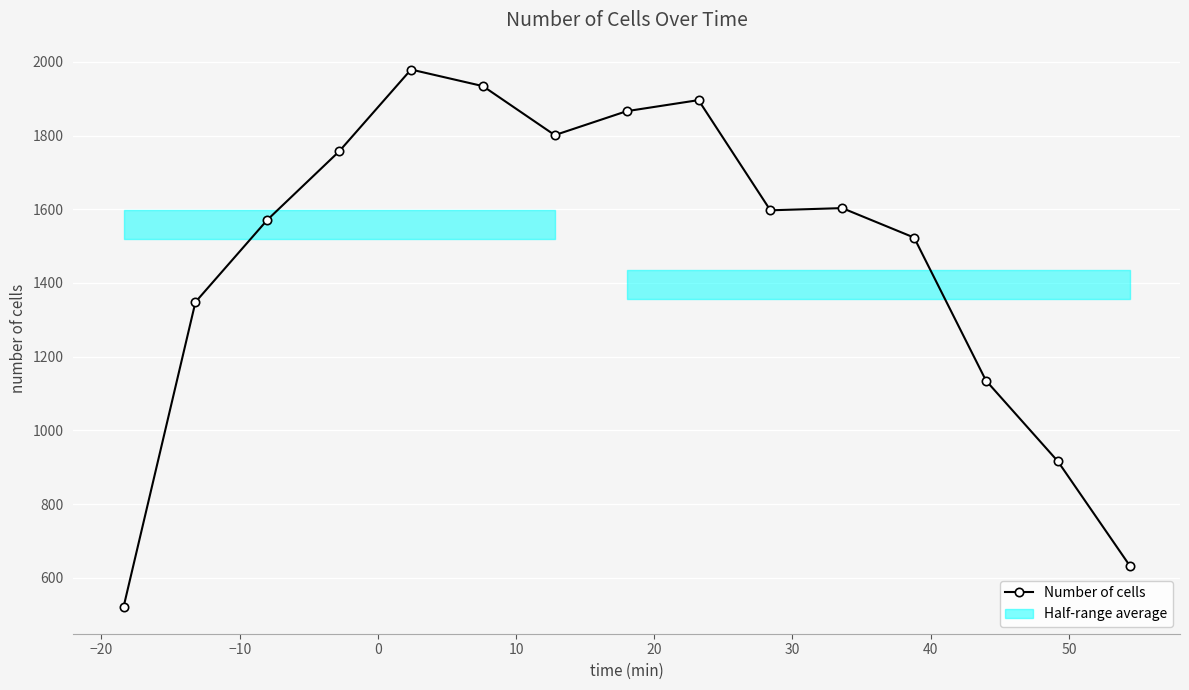

The chart shows a value of 689 at 30. True or false?

False